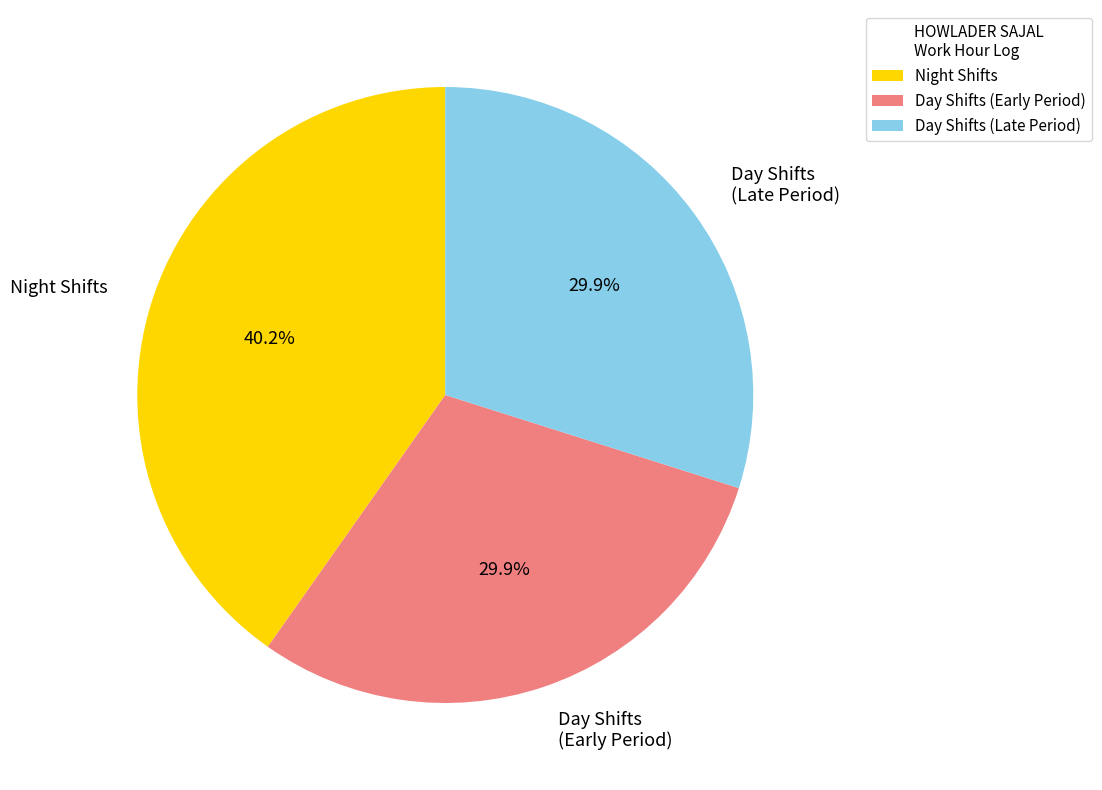

How many slices are in this pie chart?

3